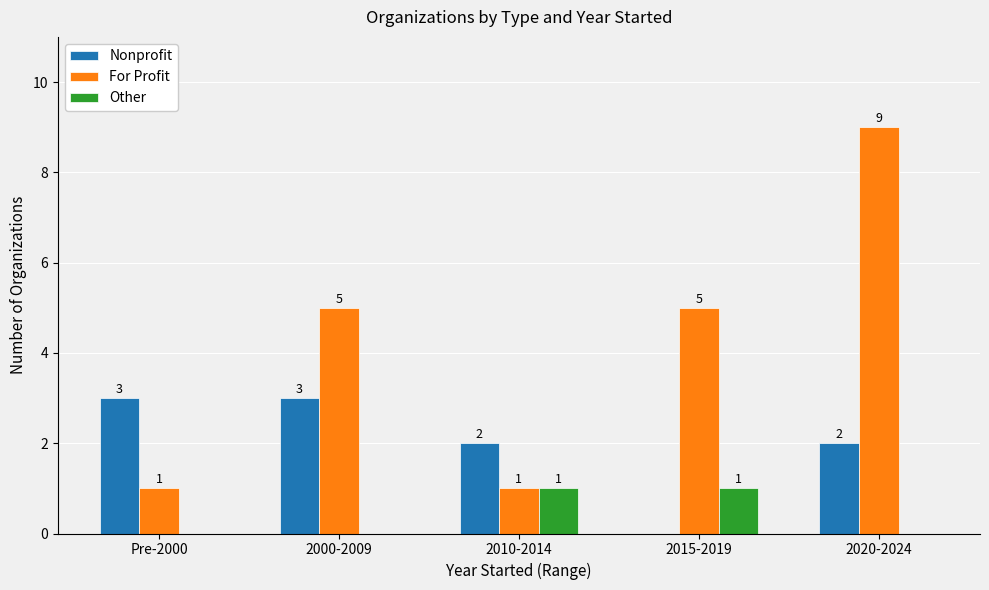

Are the bars grouped side by side (vs. stacked)?

Yes